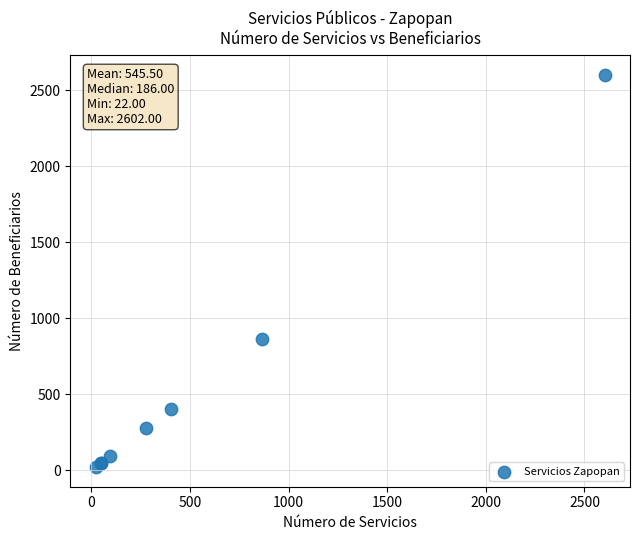

What Y value in the scatter plot is closest to 1312?

865